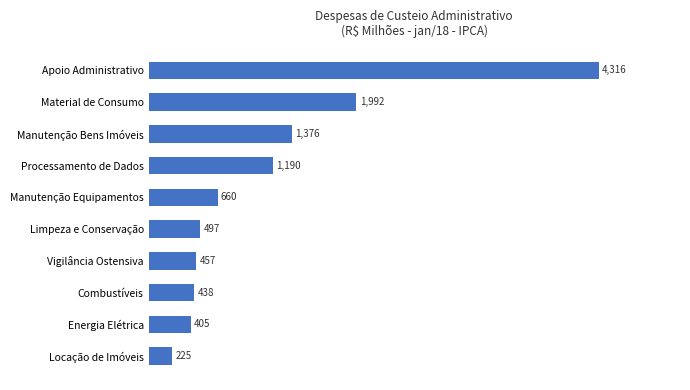

What is the maximum value shown in the chart?

4315.8